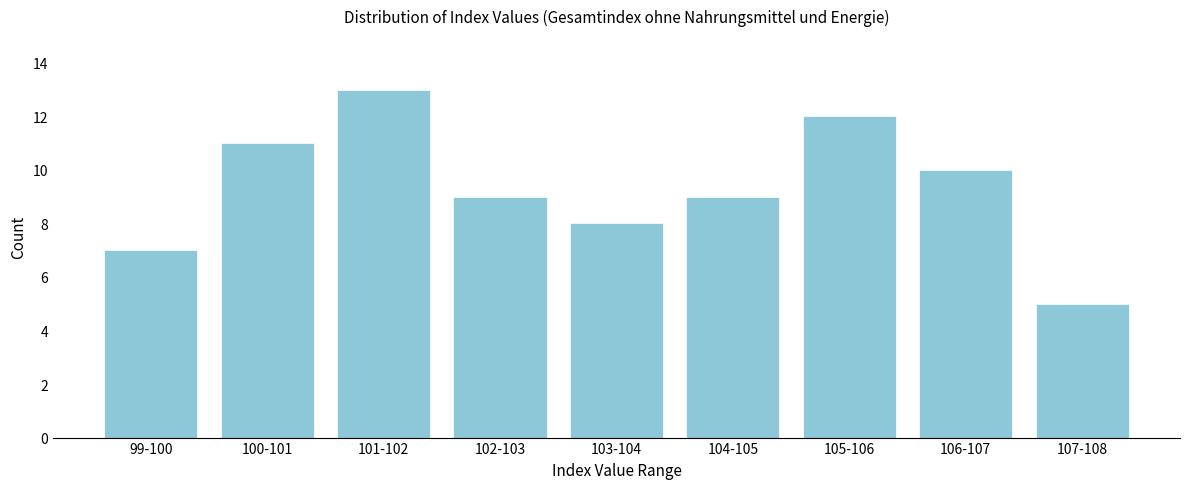

Reading left to right, what are all the values shown in this chart?

99-100=7	100-101=11	101-102=13	102-103=9	103-104=8	104-105=9	105-106=12	106-107=10	107-108=5